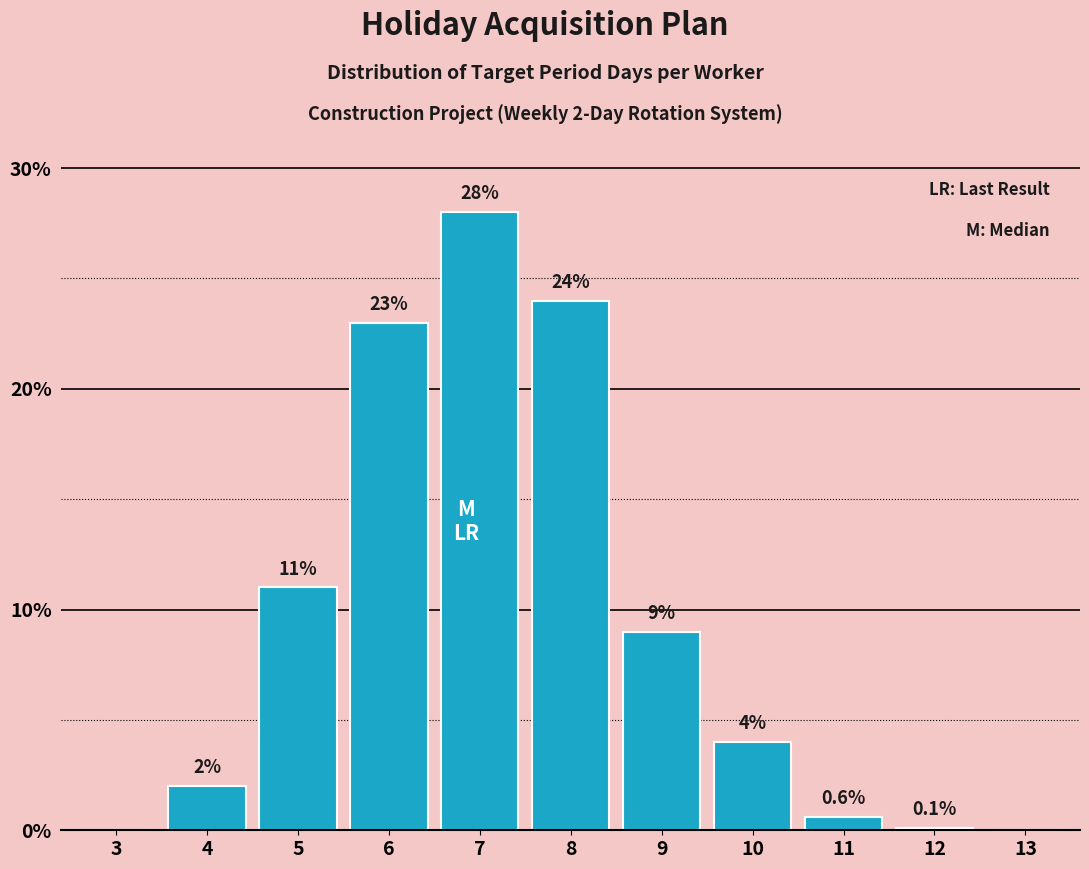

Reading right to left, what are all the values shown in this chart?

13=0.0	12=0.1	11=0.6	10=4.0	9=9.0	8=24.0	7=28.0	6=23.0	5=11.0	4=2.0	3=0.0